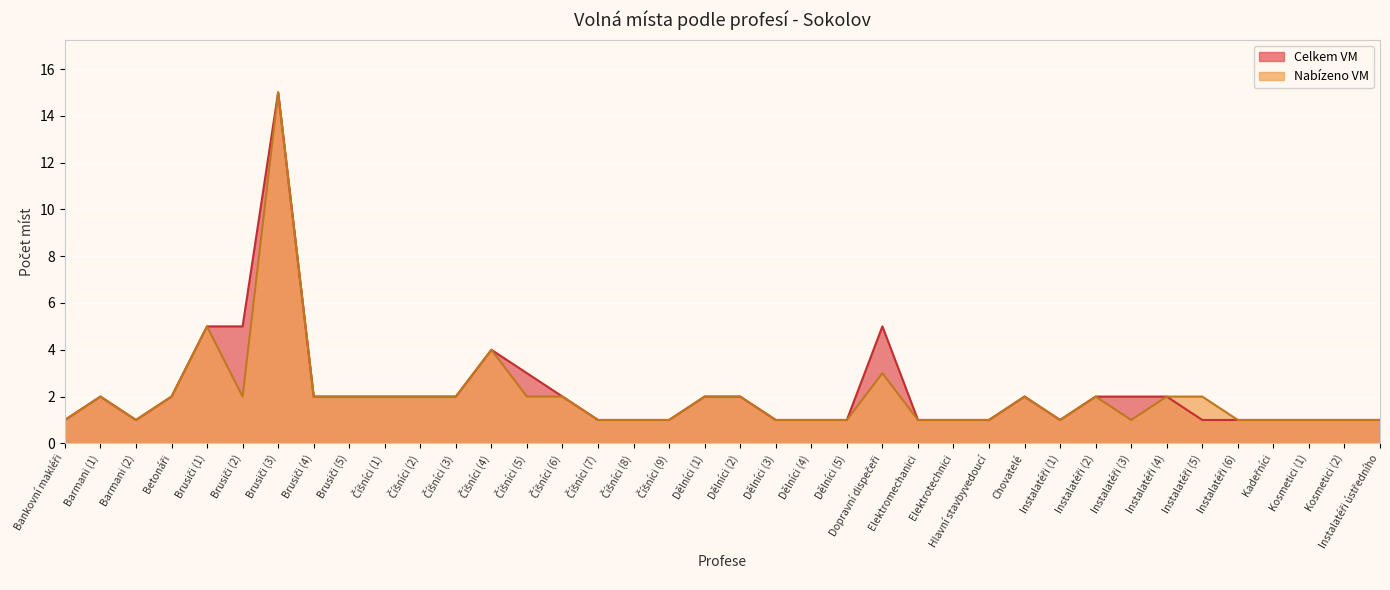

List the series in order of their peak value, highest first.

Celkem VM, Nabízeno VM